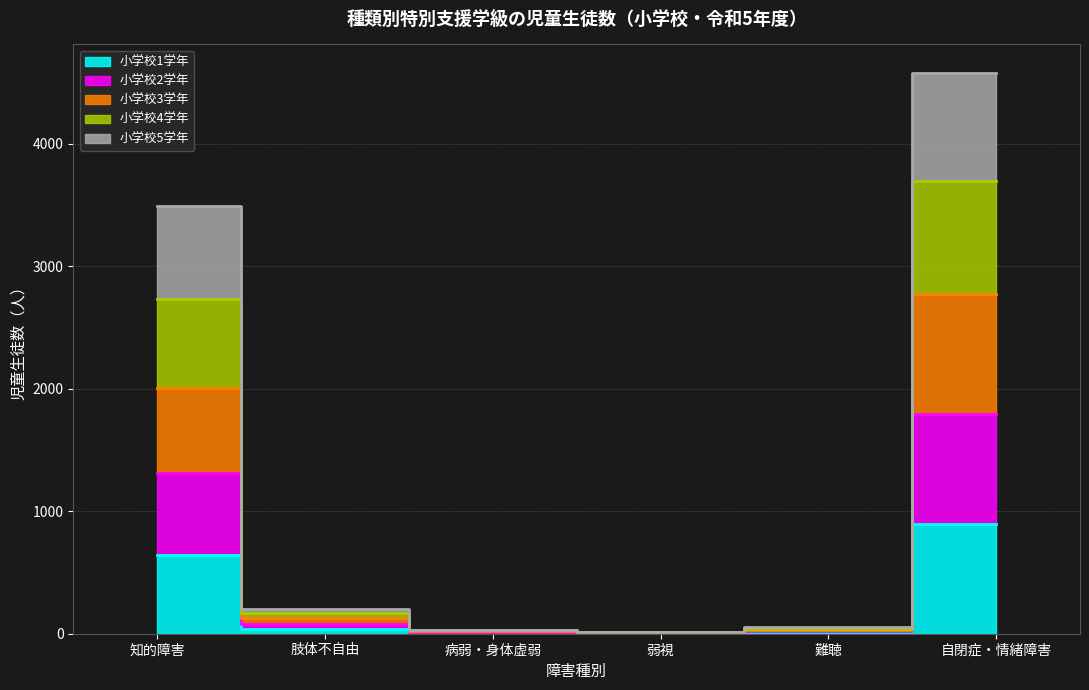

At which category does the chart reach its peak across all series?

自閉症・情緒障害